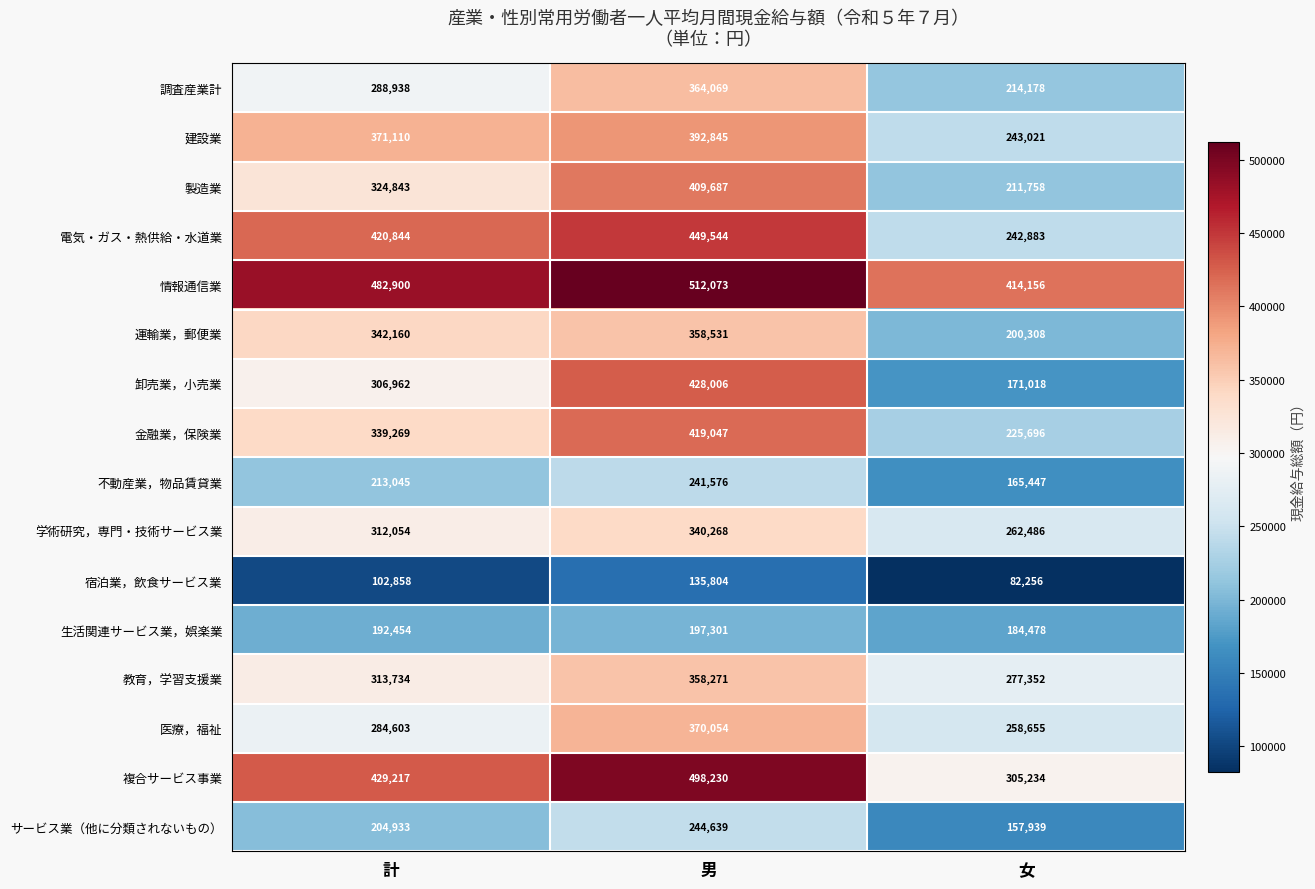

At which category is the sum across all series the highest?

男